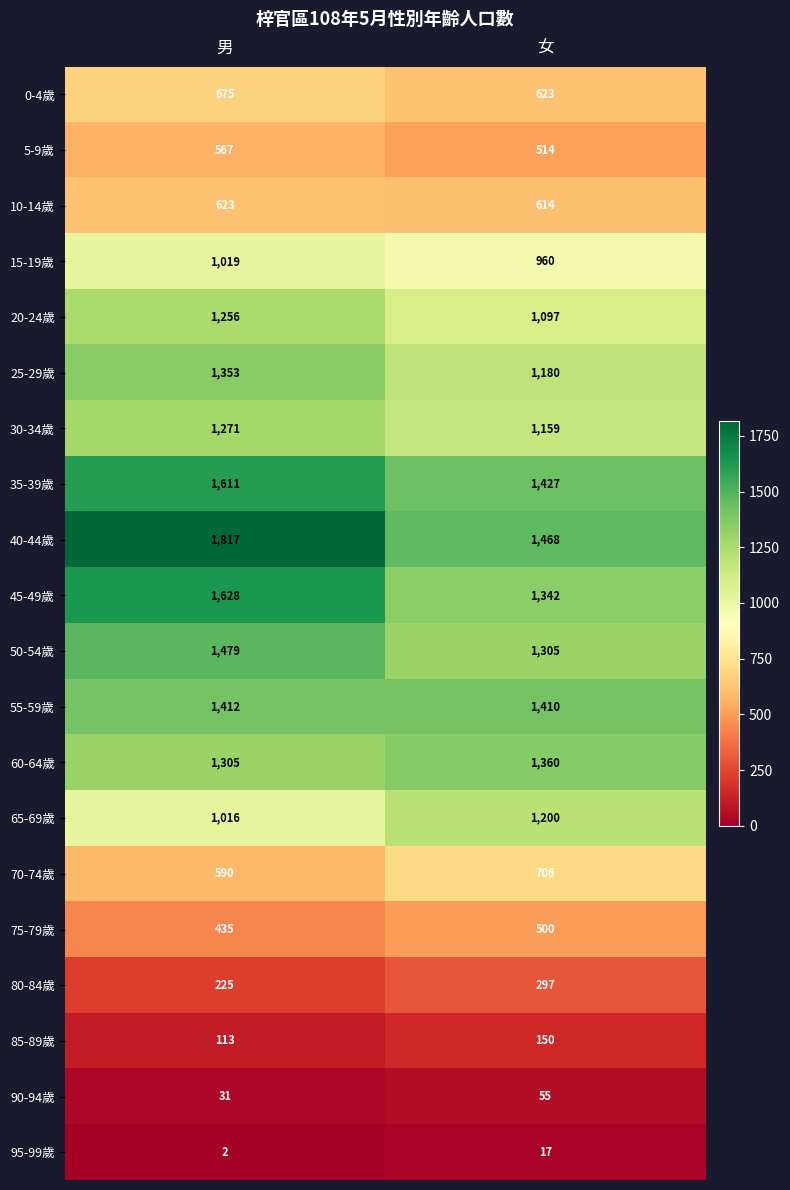

At which category does the chart reach its peak across all series?

男